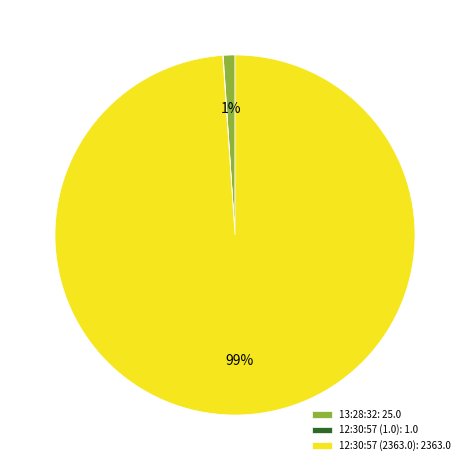

Is it true that 12:30:57 (2363.0): 2363.0 is 99% of the pie?

True